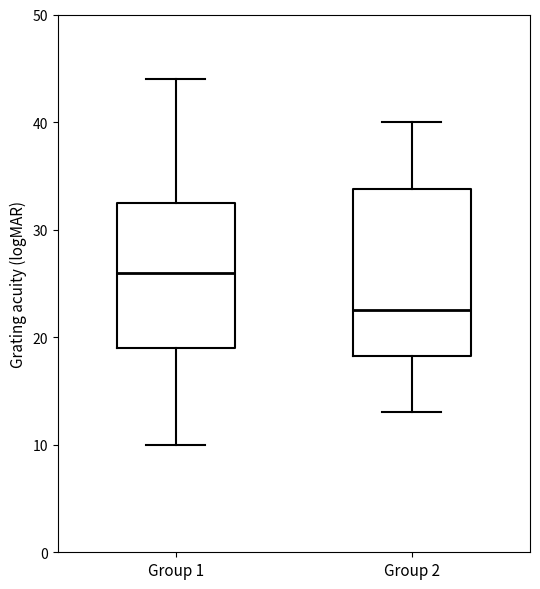

Which box is the tallest, from its lower edge to its upper edge?

Group 2